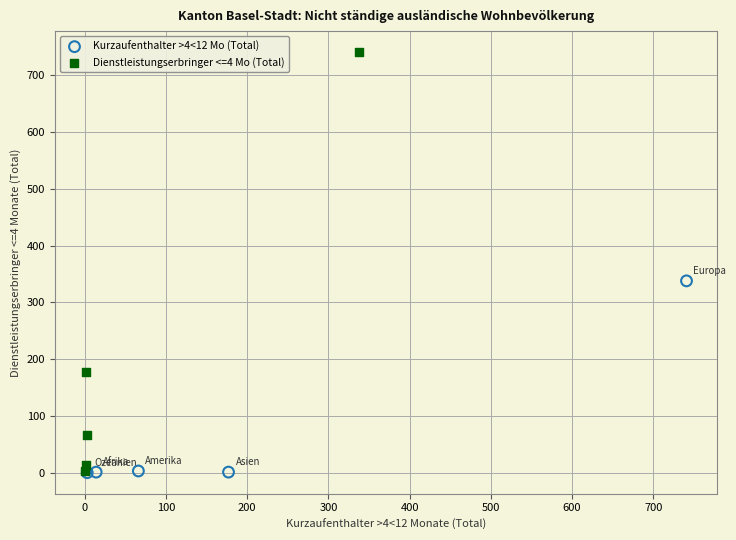

Which series has the widest spread of Y values?

Dienstleistungserbringer <=4 Mo (Total)